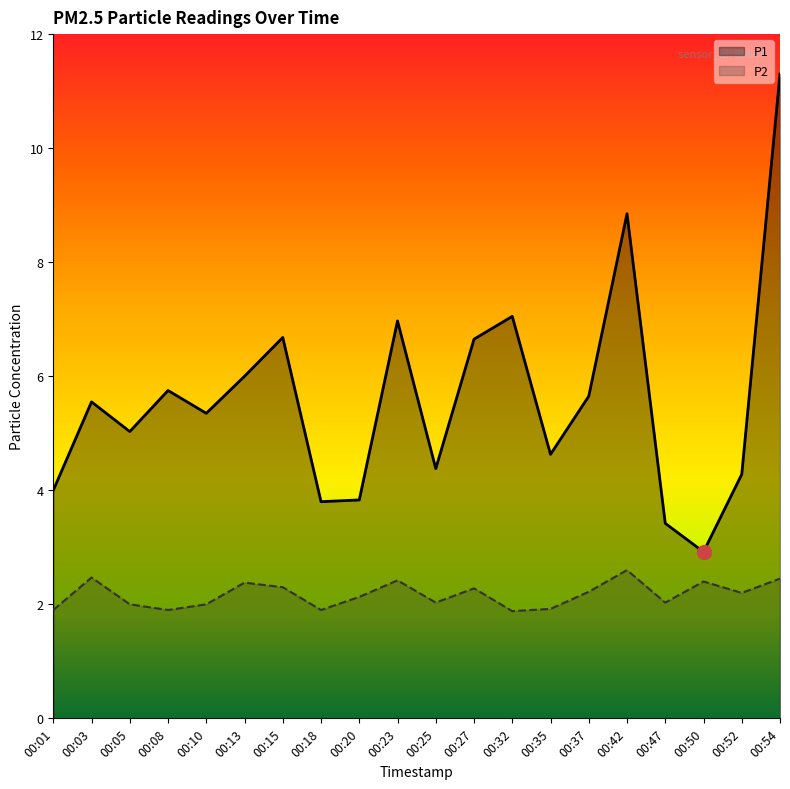

The value of P2 at 00:23 is 4.2. True or false?

False